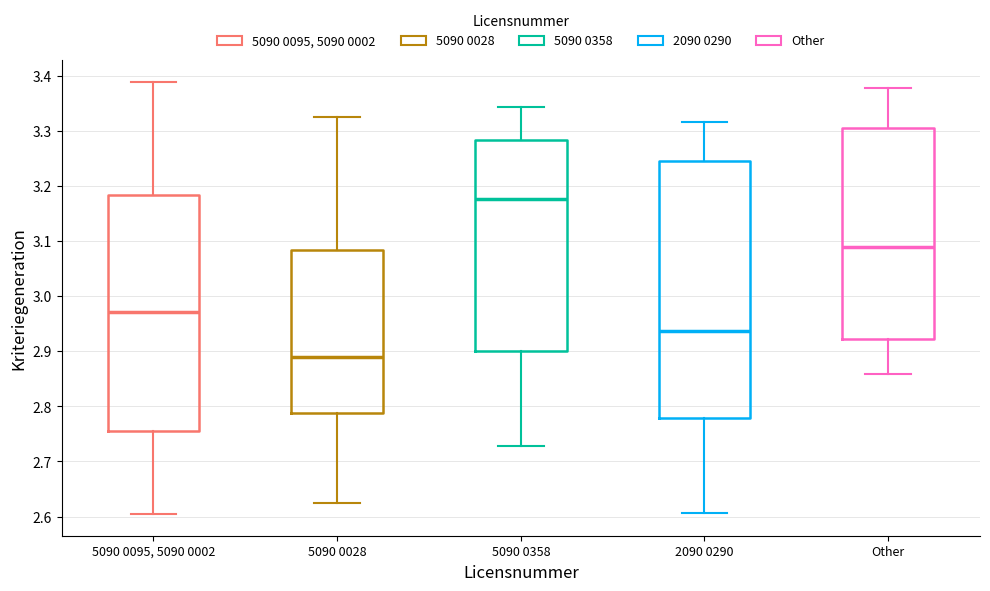

Which box is the tallest, from its lower edge to its upper edge?

2090 0290